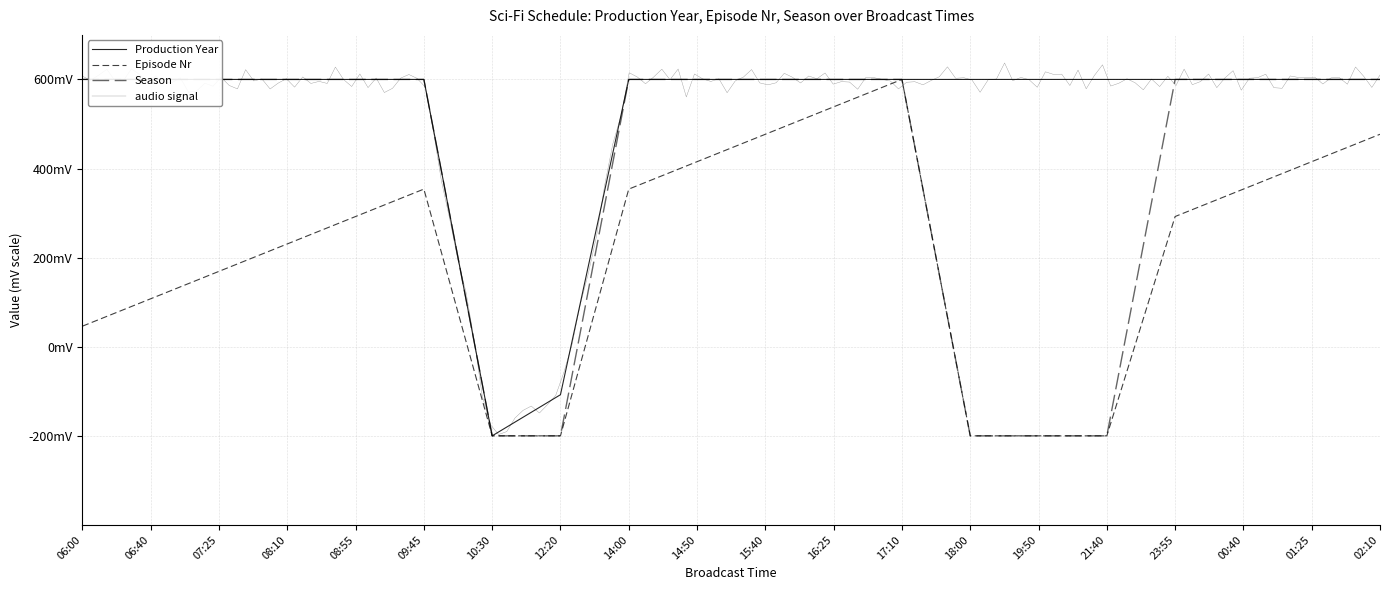

True or false: Episode Nr and Production Year intersect in this chart.

False